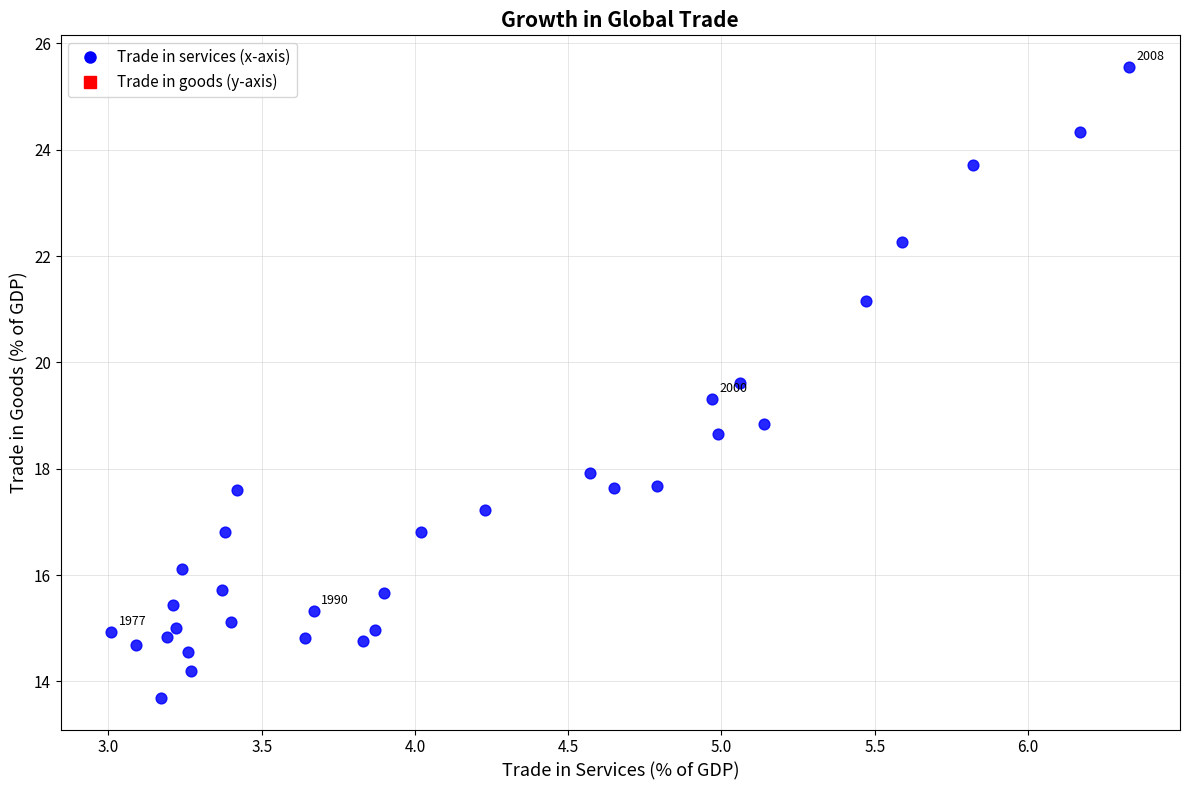

What Y value in the scatter plot is closest to 19?

18.9